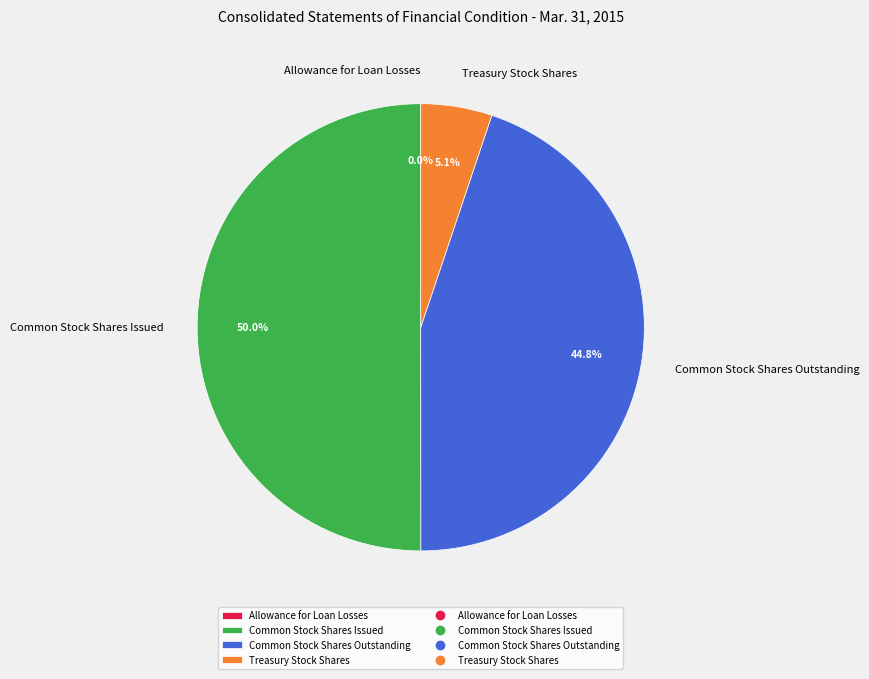

Between Treasury Stock Shares and Common Stock Shares Issued, which is larger?

Common Stock Shares Issued